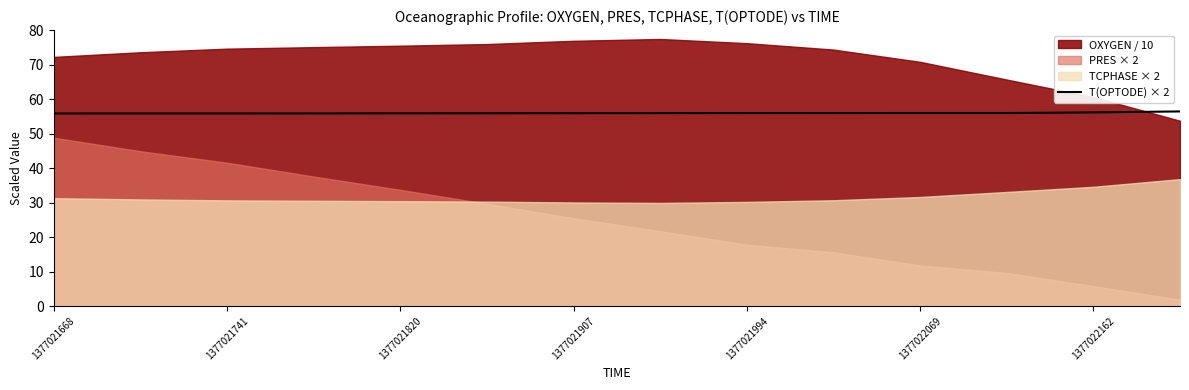

Is it true that T(OPTODE) × 2 equals 28.3 at 1377021820?

False